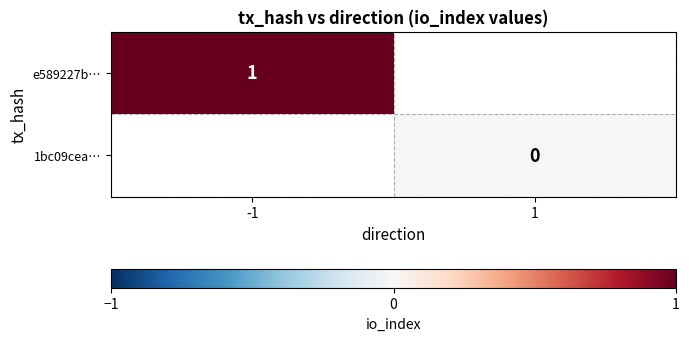

Which label corresponds to the largest value in the chart?

-1